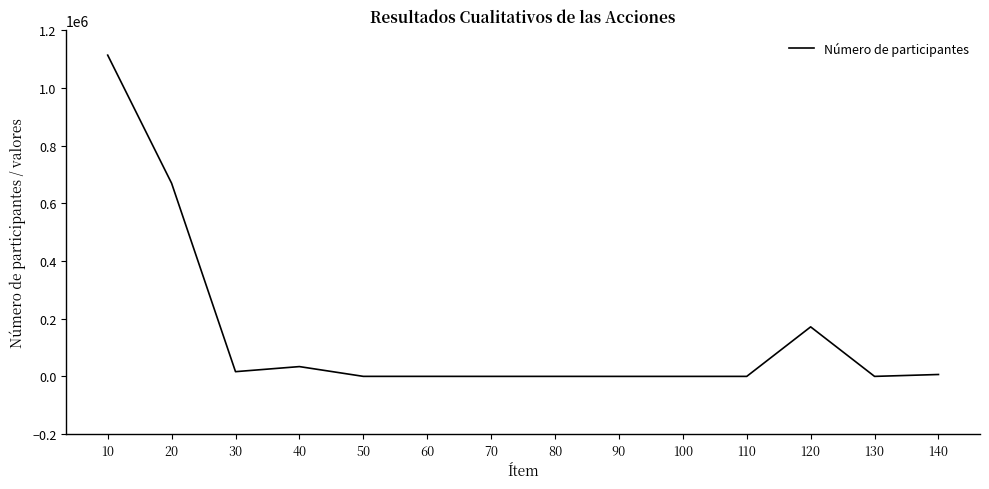

The value at 100 is -671527. True or false?

False